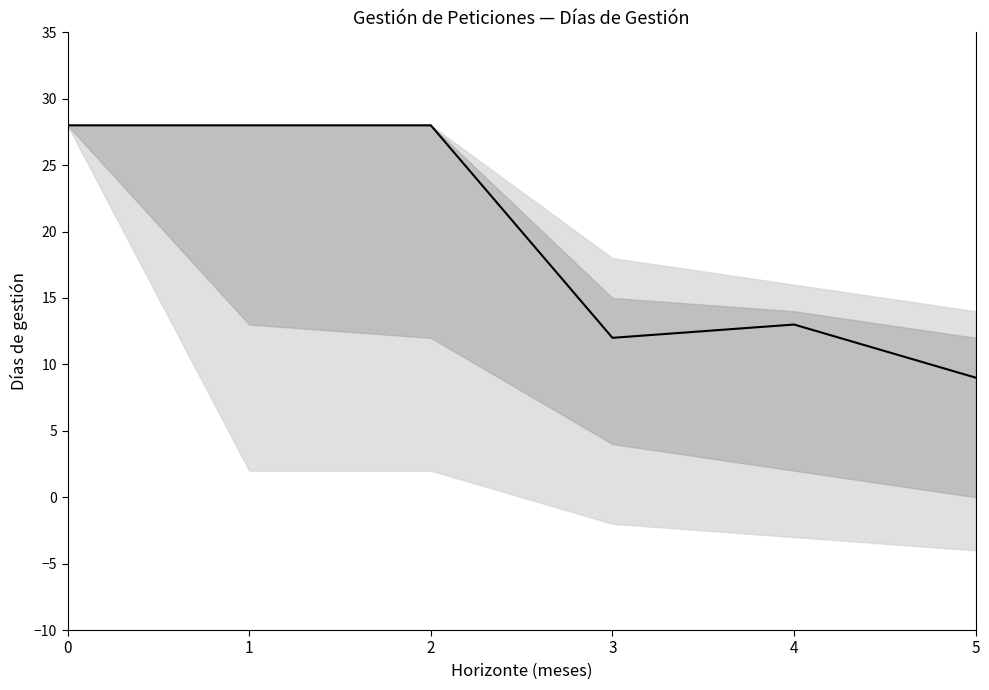

Reading left to right, list all the values displayed in this chart.

0=28	1=28	2=28	3=12	4=13	5=9